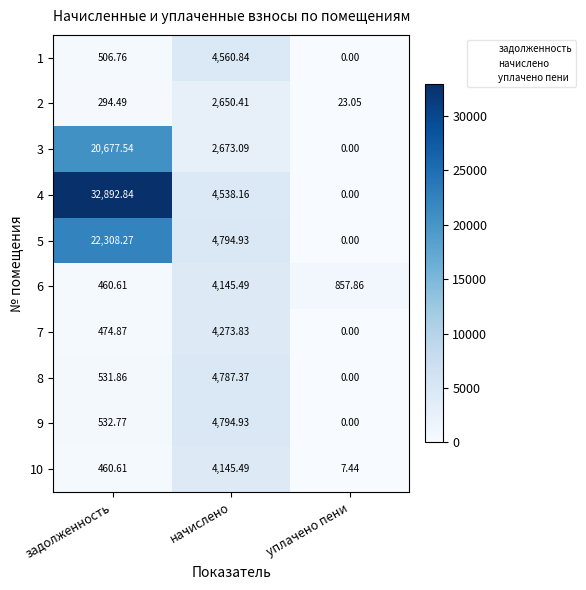

At which category is the sum across all series the highest?

задолженность